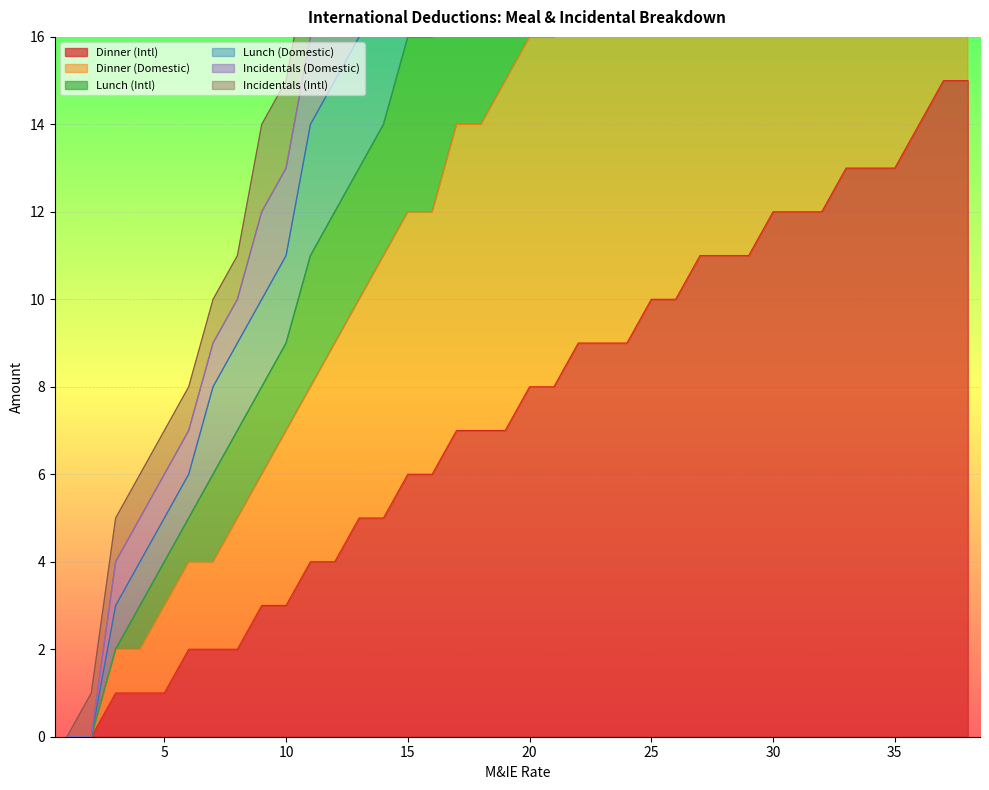

True or false: Dinner (Intl) has more than 2 points higher than both neighbors.

False